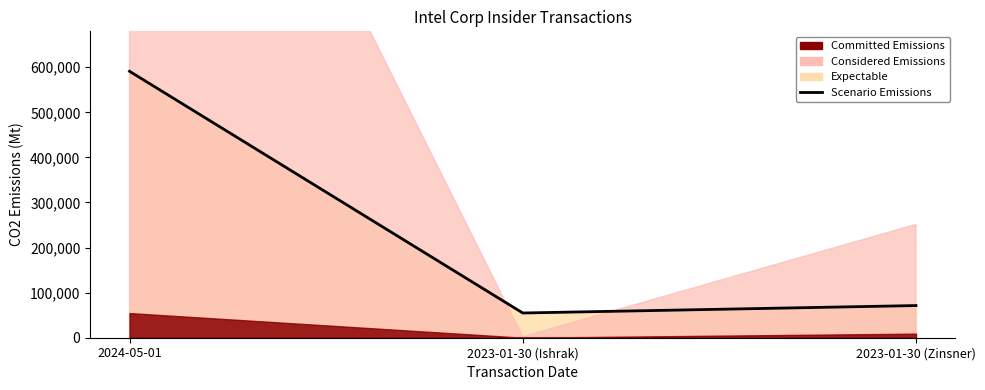

Reading left to right, transcribe all the data shown in this chart.

591080	54858	71339